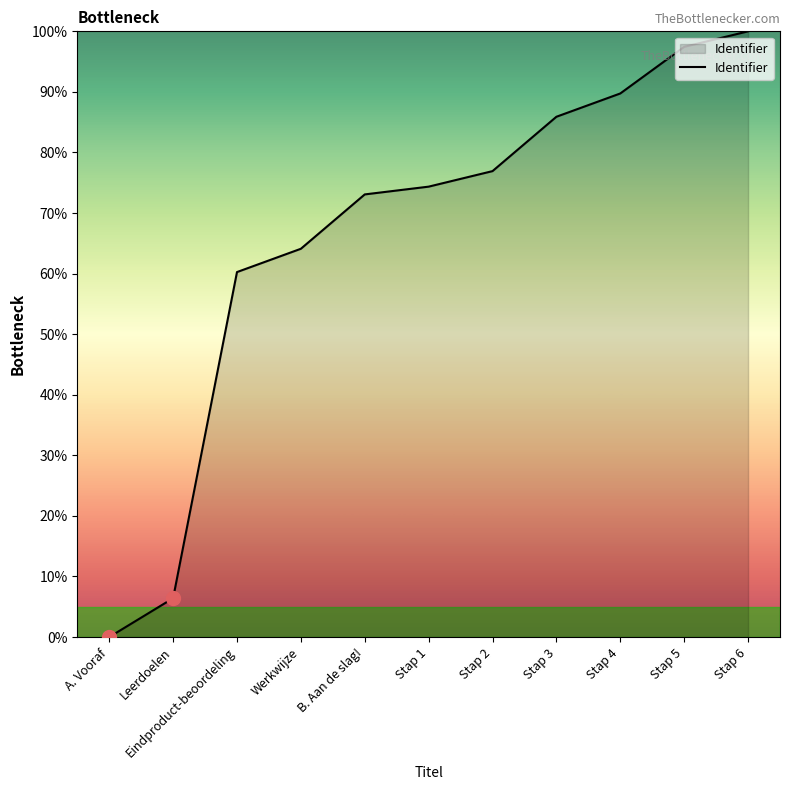

What is the sum of the values at Stap 2 and Stap 4?

166.7